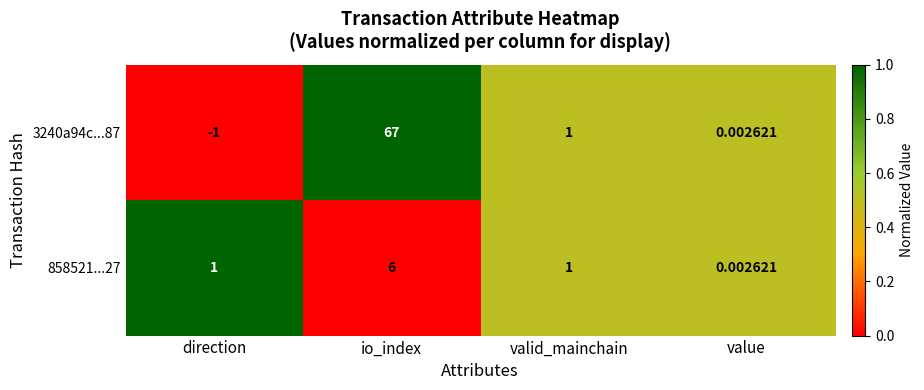

At which category is the sum across all series the highest?

io_index